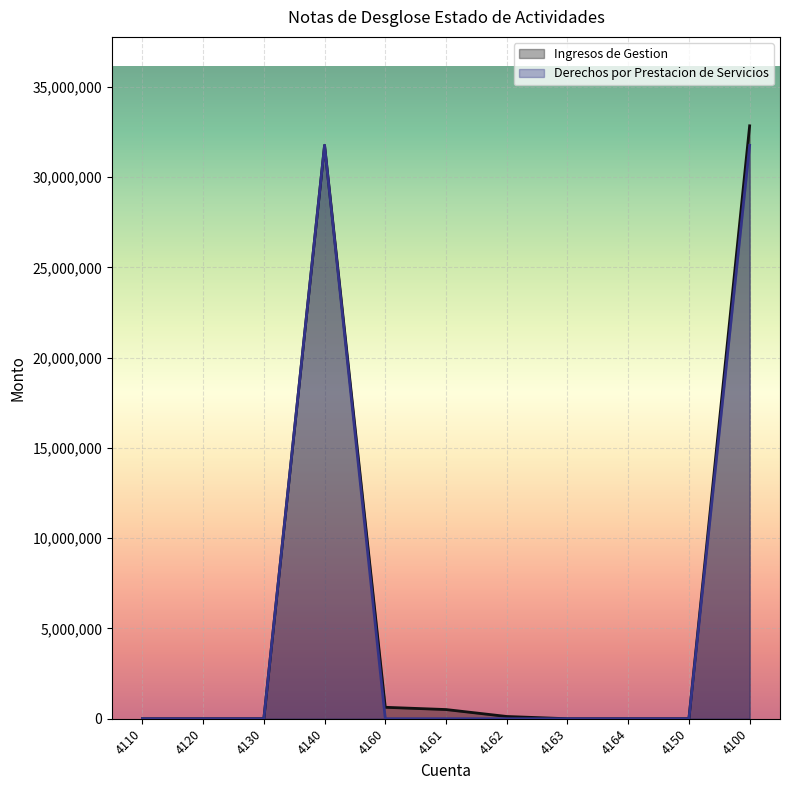

Count the number of categories in the chart.

11